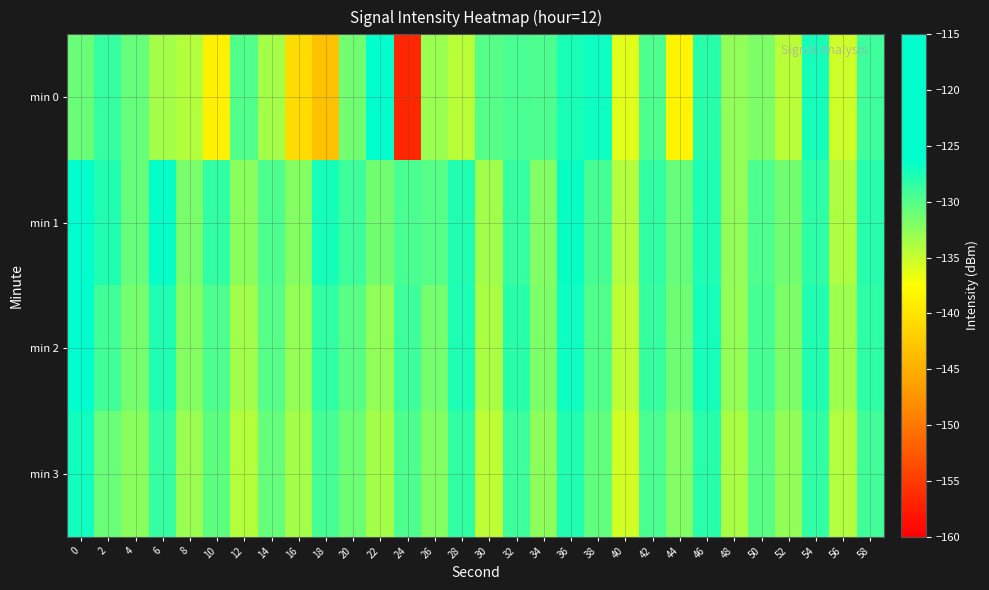

What is the minimum value shown in the chart?

-156.8